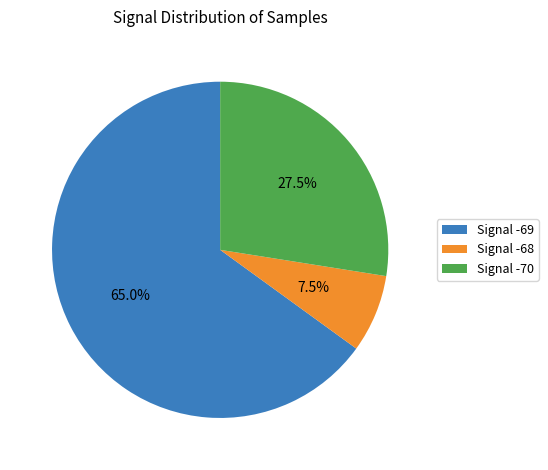

Is there any slice that represents more than half of the pie?

Yes